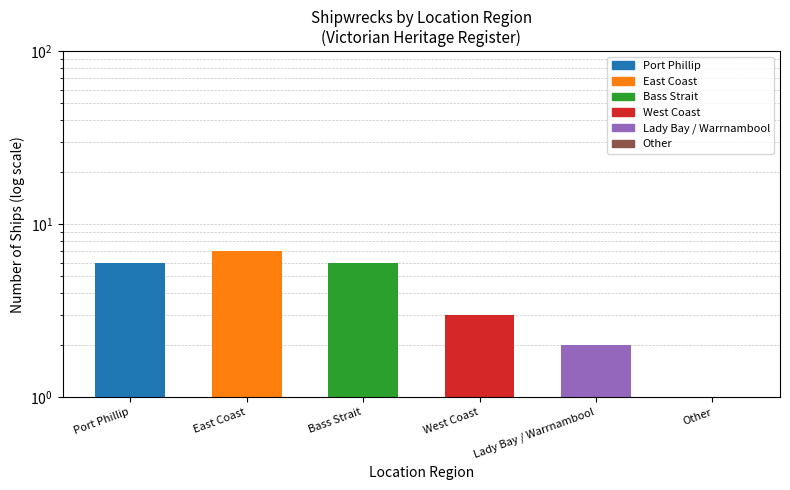

The chart shows a value of 2 at West Coast. True or false?

False